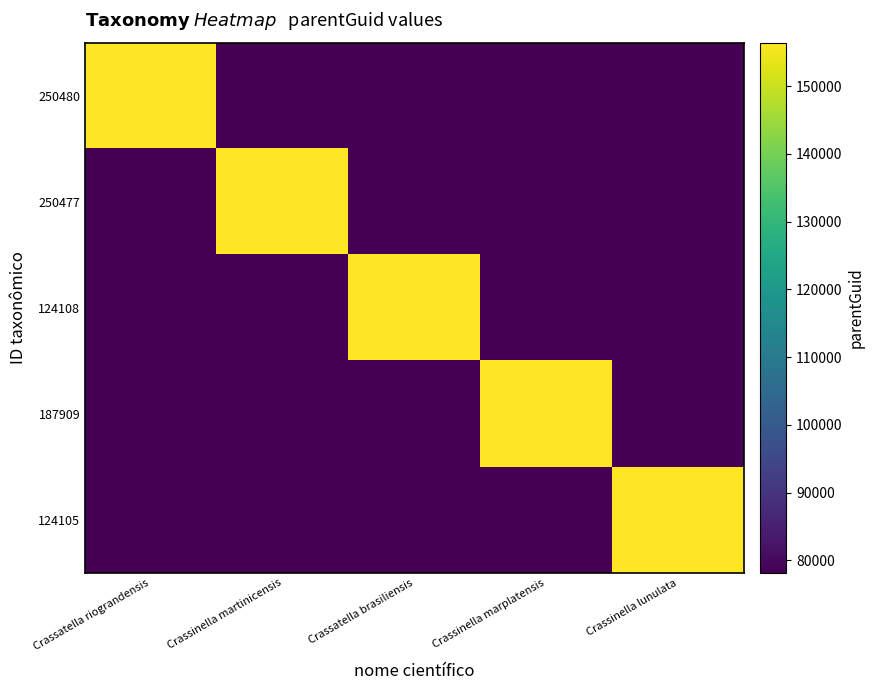

Reading left to right, extract all data points from this chart.

250480: Crassatella riograndensis=156274	Crassinella martinicensis=78214	Crassatella brasiliensis=78137	Crassinella marplatensis=78214	Crassinella lunulata=78214
250477: Crassatella riograndensis=78137	Crassinella martinicensis=156428	Crassatella brasiliensis=78137	Crassinella marplatensis=78214	Crassinella lunulata=78214
124108: Crassatella riograndensis=78137	Crassinella martinicensis=78214	Crassatella brasiliensis=156274	Crassinella marplatensis=78214	Crassinella lunulata=78214
187909: Crassatella riograndensis=78137	Crassinella martinicensis=78214	Crassatella brasiliensis=78137	Crassinella marplatensis=156428	Crassinella lunulata=78214
124105: Crassatella riograndensis=78137	Crassinella martinicensis=78214	Crassatella brasiliensis=78137	Crassinella marplatensis=78214	Crassinella lunulata=156428